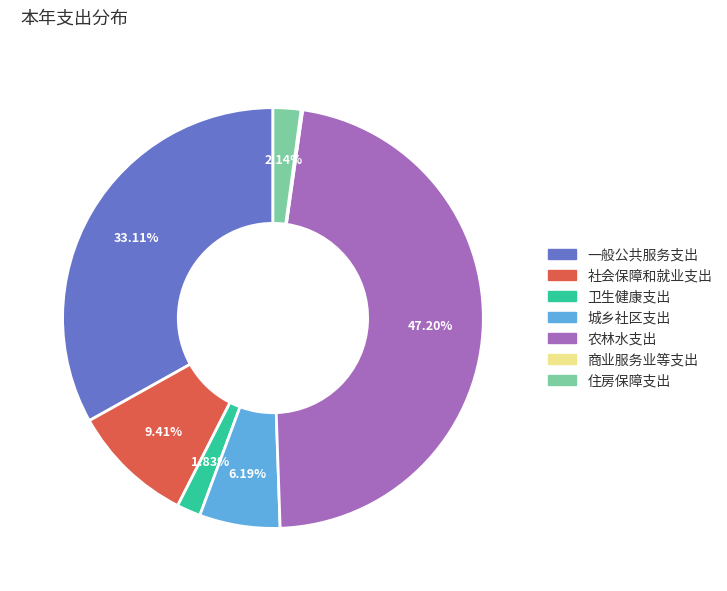

Does any single category account for the majority?

No